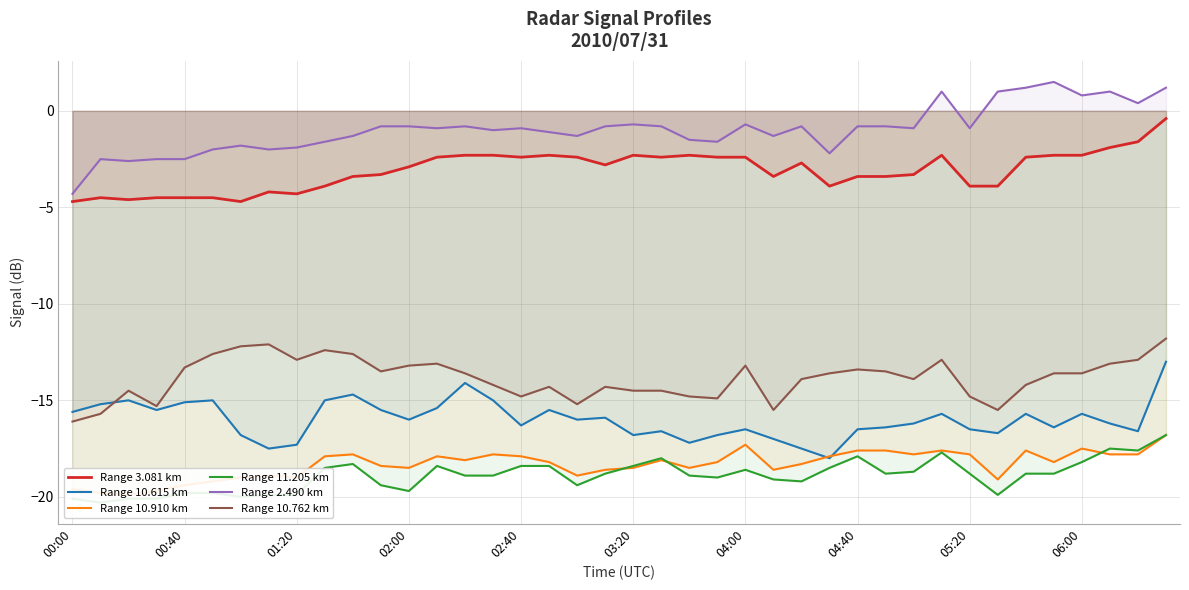

True or false: Range 10.615 km has a value of -16.0 at 02:00.

True